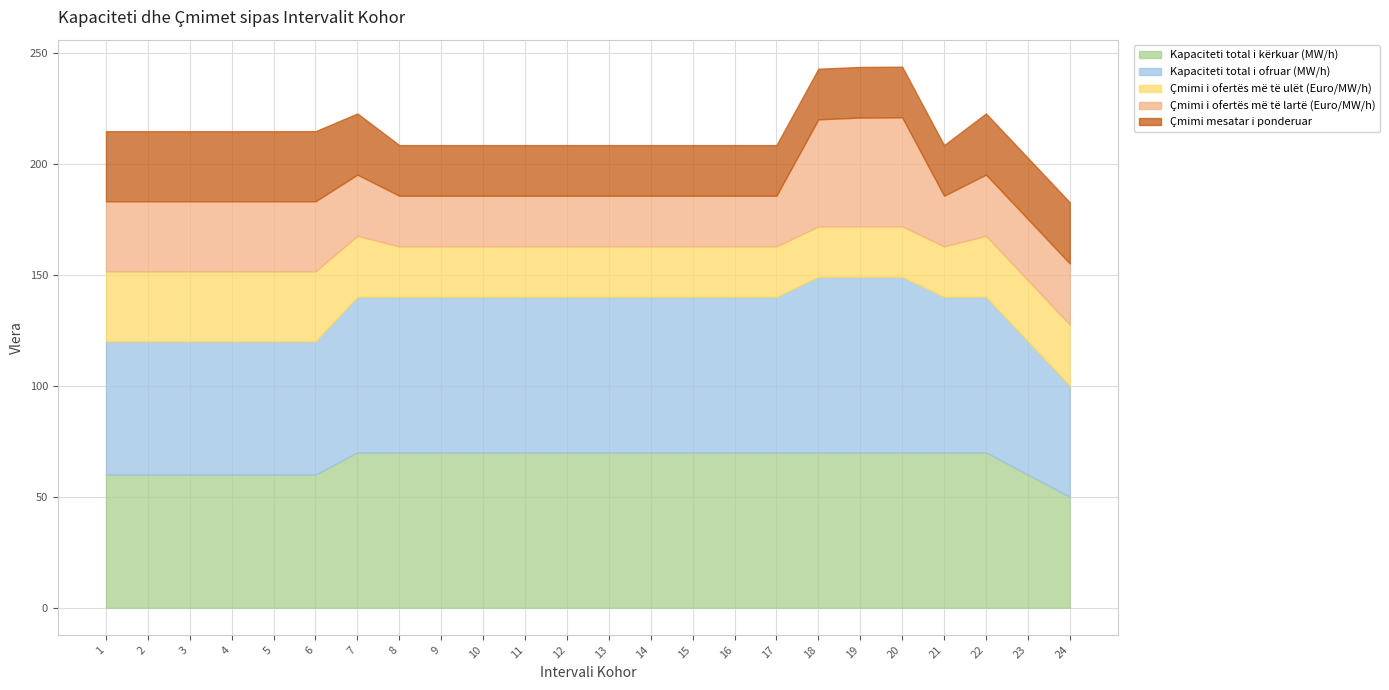

What is the difference between the highest and lowest values at 12?

47.2